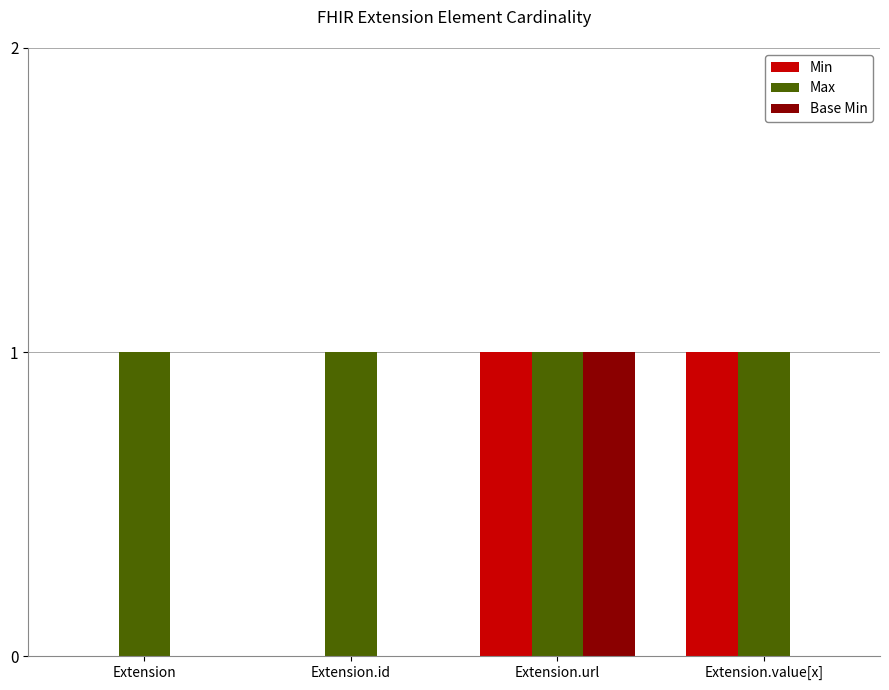

How many series are shown in this chart?

3